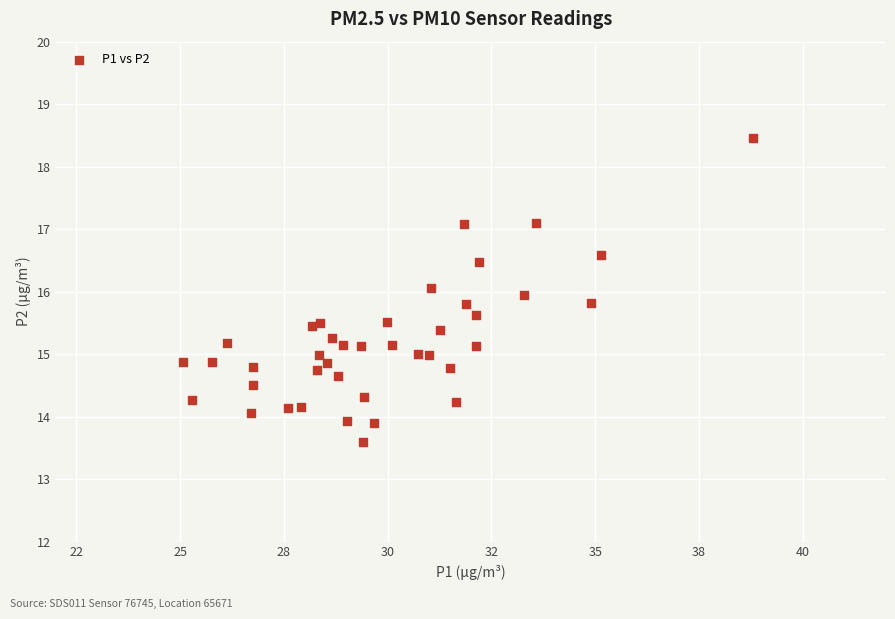

What is the range of X values (max minus min)?

13.7